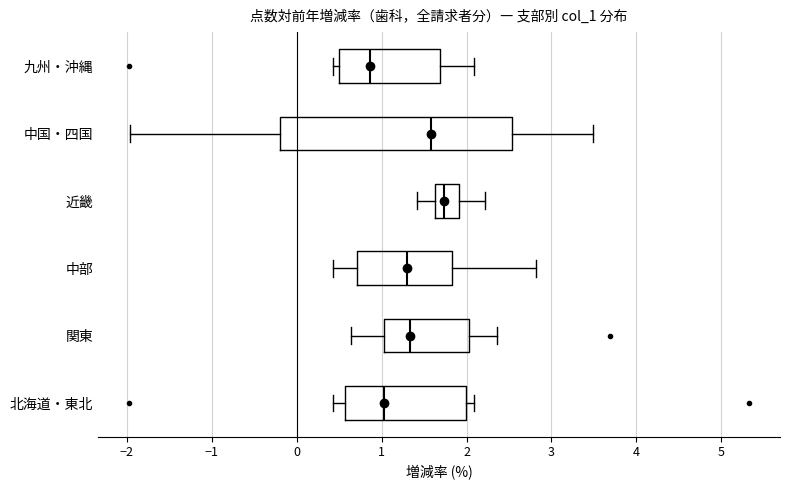

Comparing the boxes themselves (not the whiskers), which one is the widest?

中国・四国